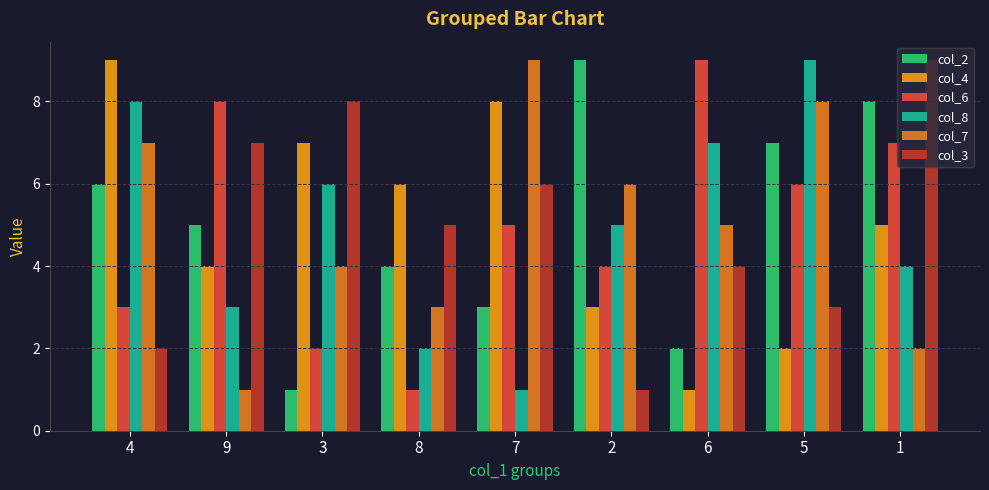

Where is col_7 nearest to the value 5?

6